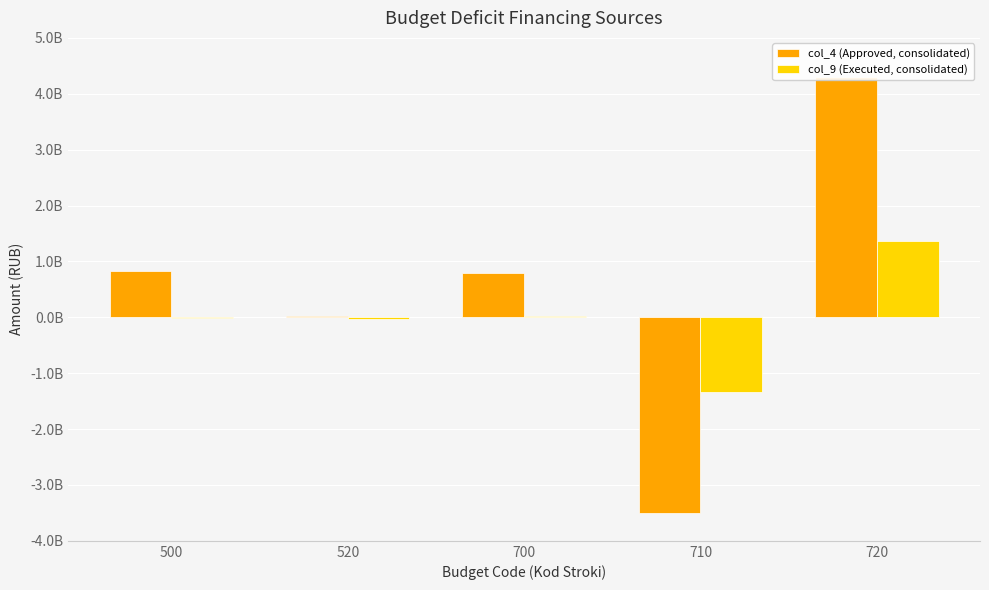

How many distinct data groups are displayed?

2